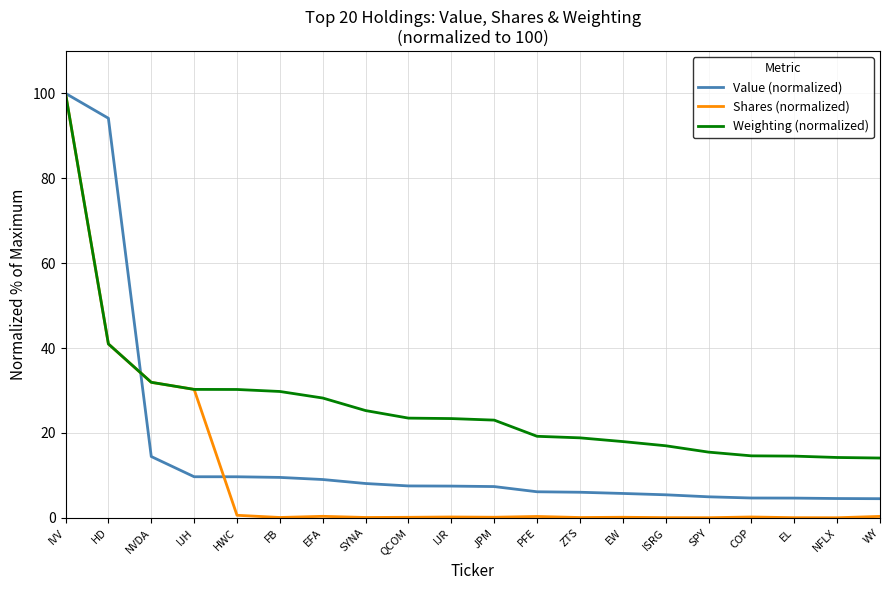

At HWC, list the series in order from largest to smallest.

Weighting (normalized), Value (normalized), Shares (normalized)